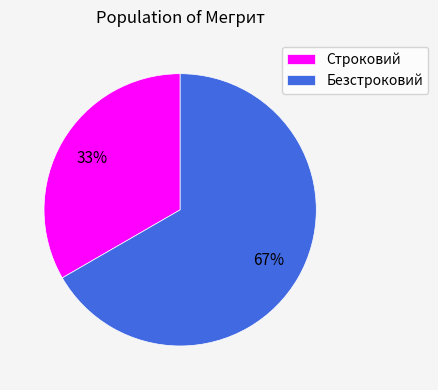

How many segments does this pie chart have?

2